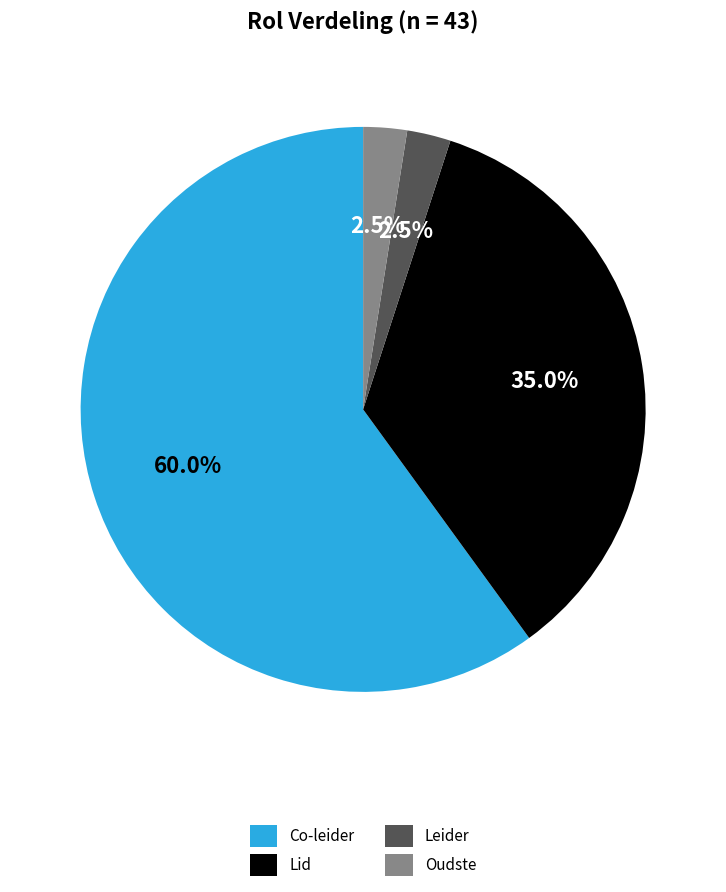

To the nearest percent, what percentage of the pie is Lid?

35%